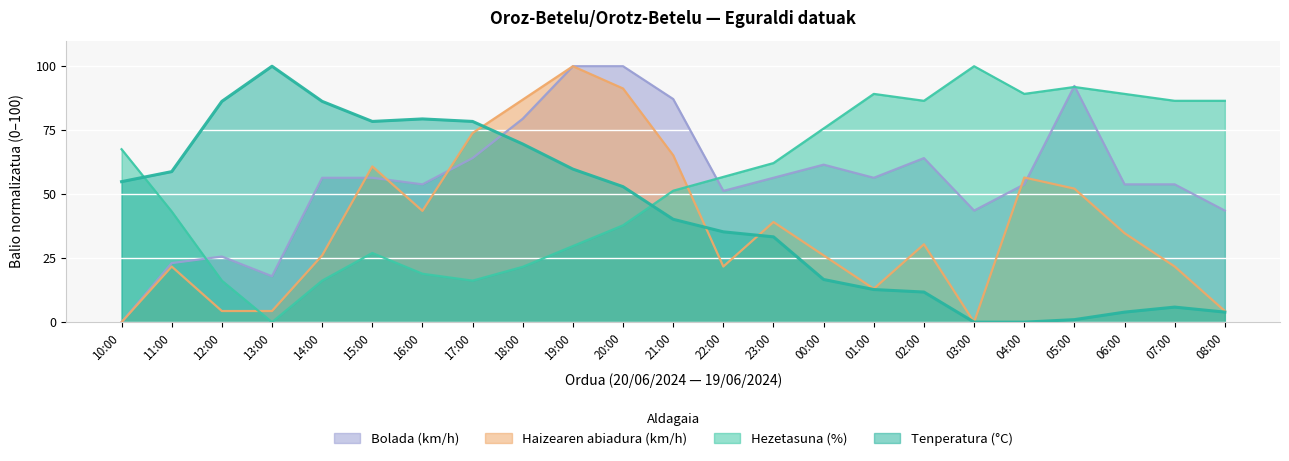

What is the label of the 5th point from the left?

14:00